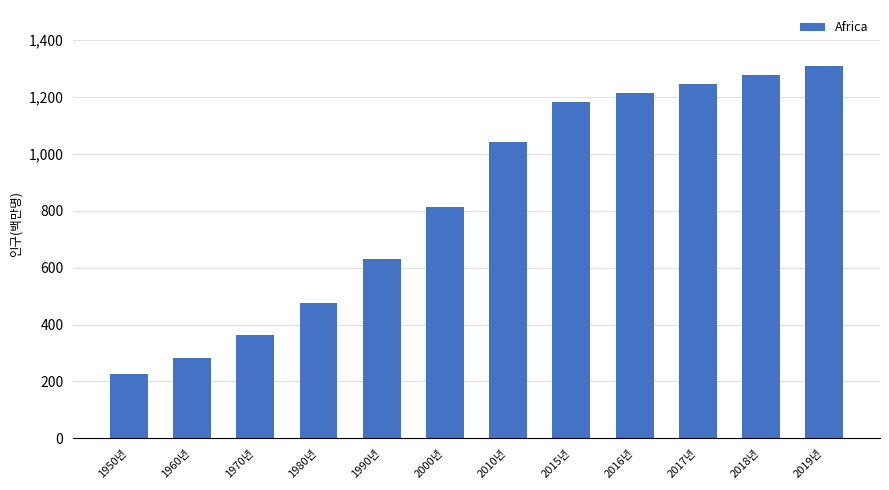

Are the bars horizontal?

No